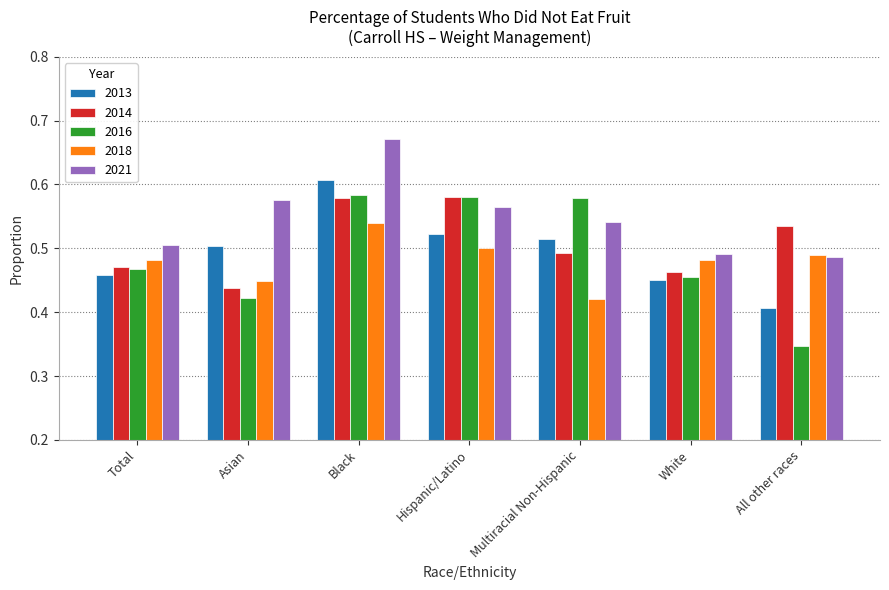

Which series has the largest range (max minus min)?

2016